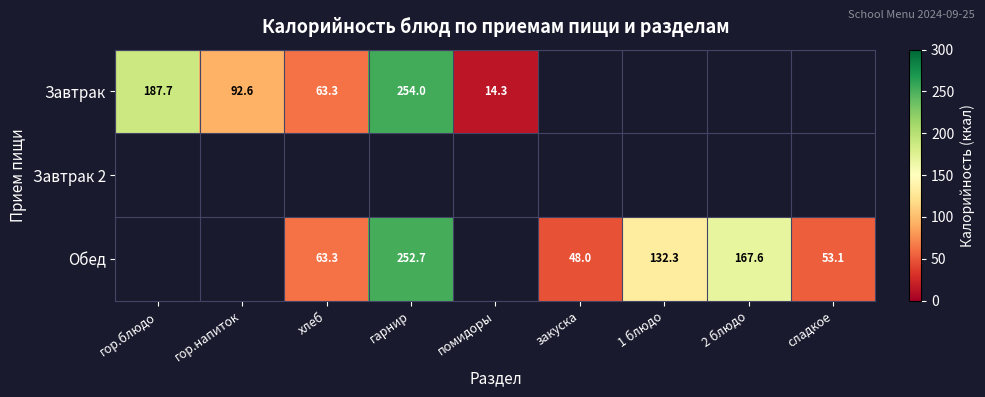

The Обед series shows 48.0 at закуска. True or false?

True